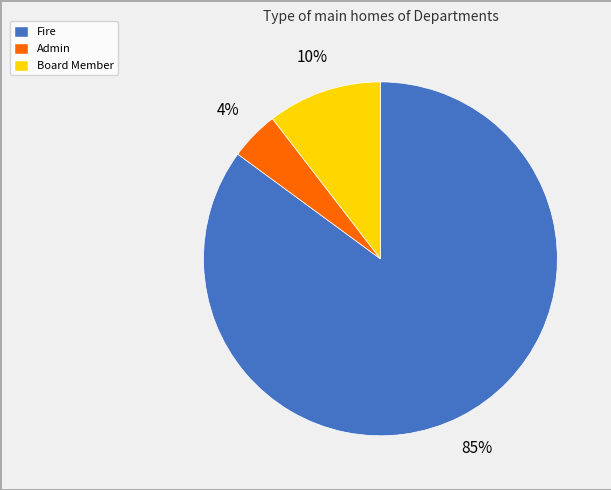

To the nearest percent, what is the difference between the Board Member and Admin slice percentages?

6%